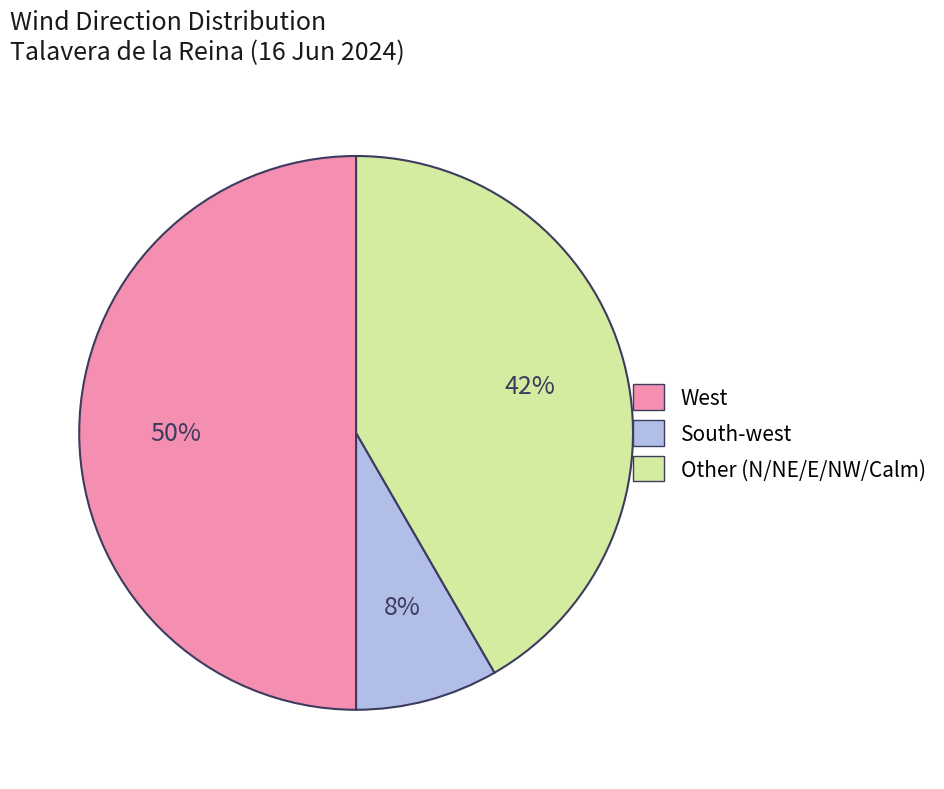

To the nearest percent, what is the difference between the largest and smallest slice percentages?

42%